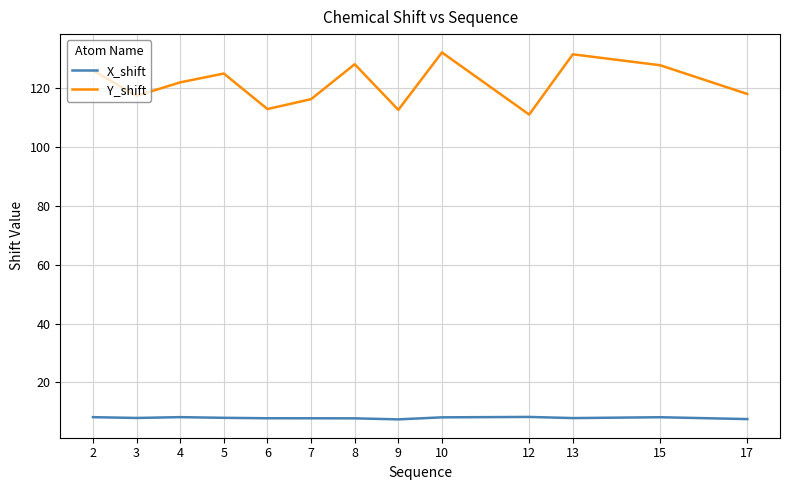

Rank the series by their maximum value, from lowest to highest.

X_shift, Y_shift